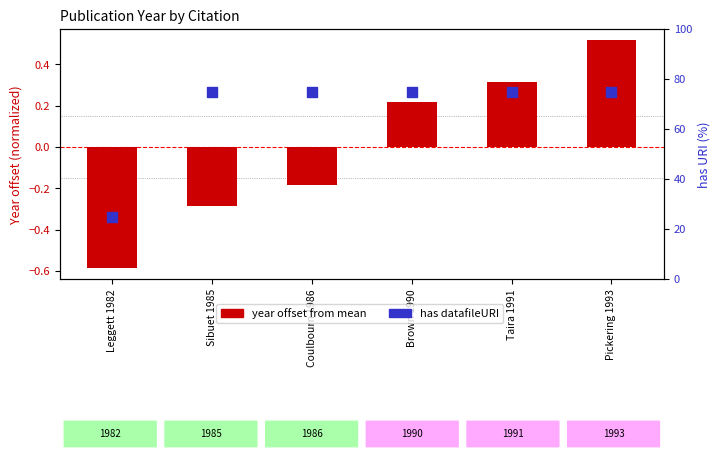

Which series reaches the minimum Y coordinate?

year offset